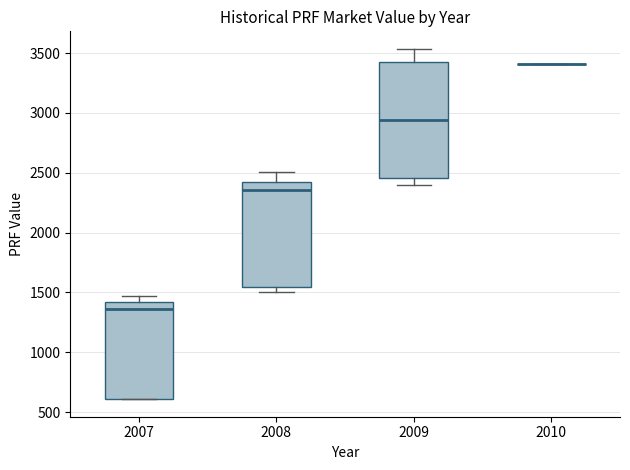

Where is the upper edge of the box at x = 2009 on the y-axis? The values are not printed on the chart, so give them approximately, as read against the axis.

3450